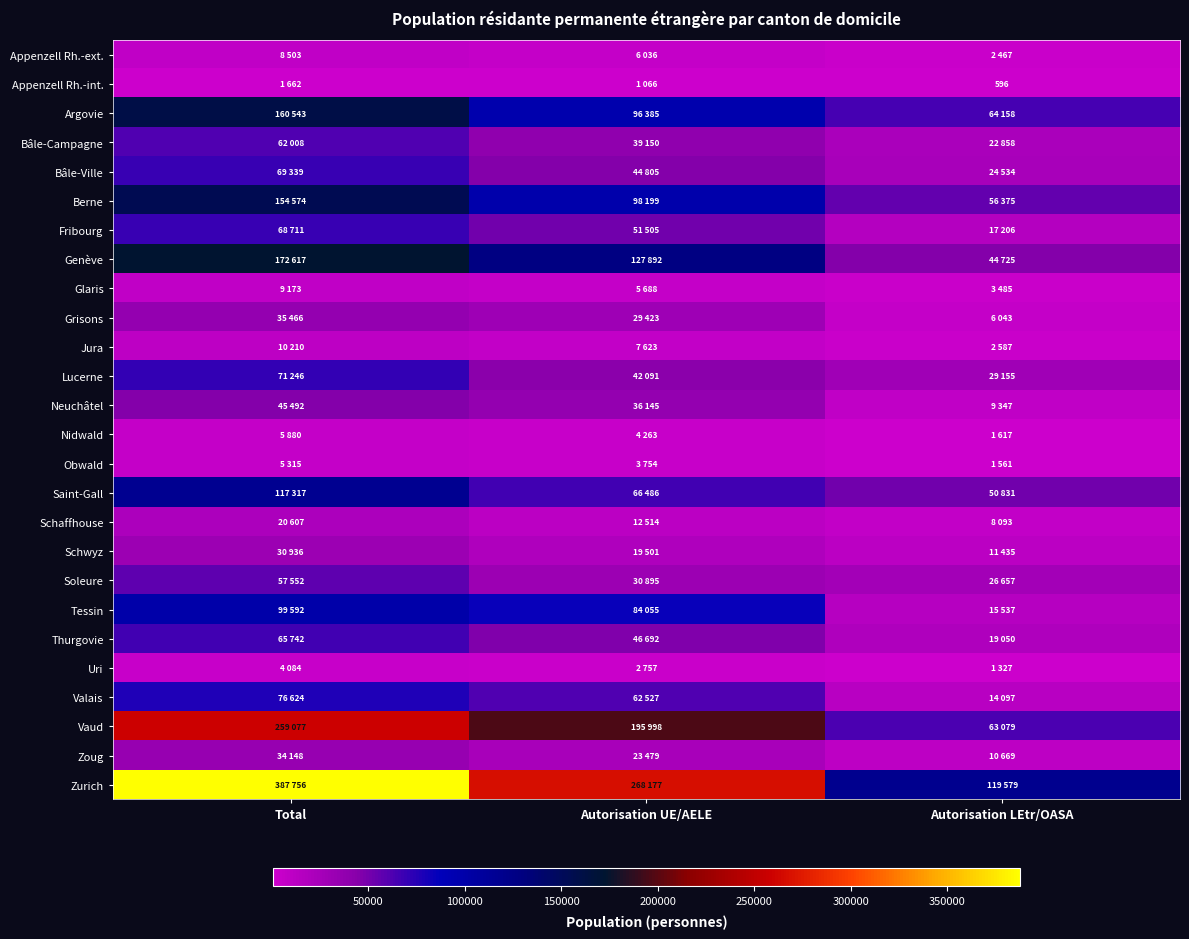

At which category is the sum across all series the highest?

Total